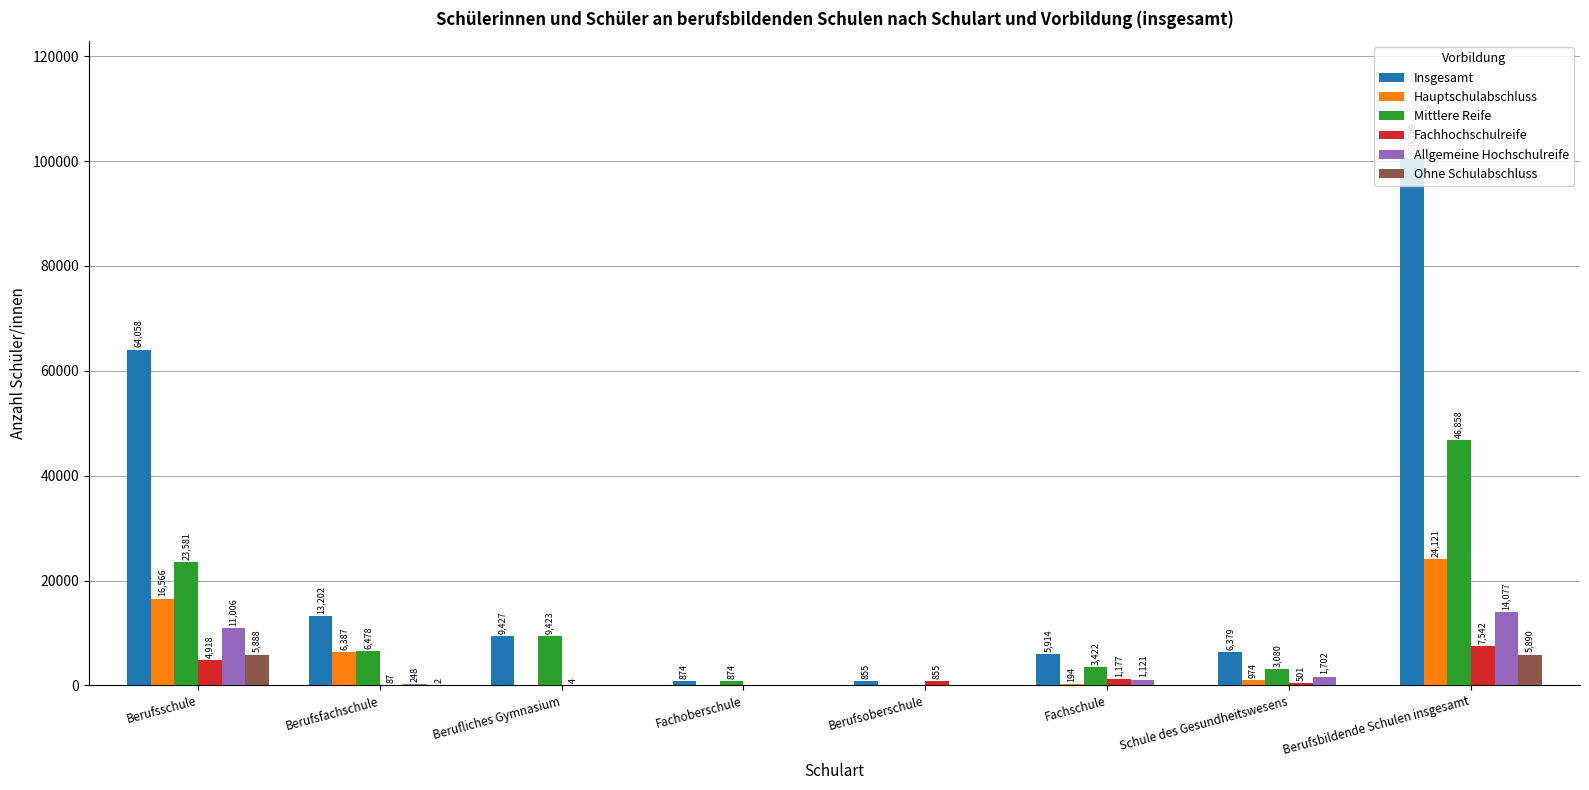

Which series has the largest total across all categories?

Insgesamt